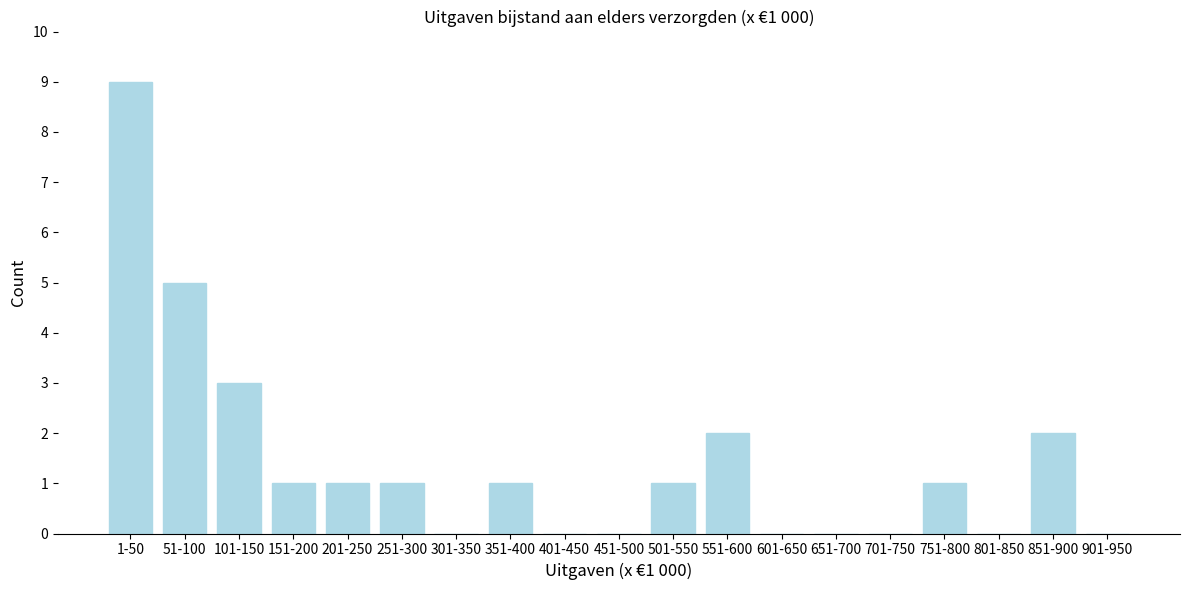

Reading left to right, extract all data points from this chart.

1-50=9	51-100=5	101-150=3	151-200=1	201-250=1	251-300=1	301-350=0	351-400=1	401-450=0	451-500=0	501-550=1	551-600=2	601-650=0	651-700=0	701-750=0	751-800=1	801-850=0	851-900=2	901-950=0